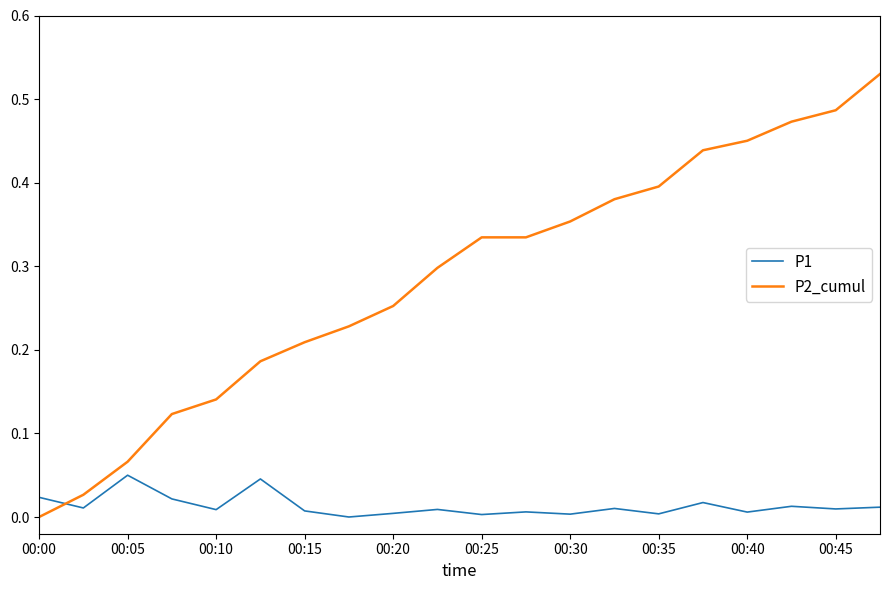

Rank the series by their average value, from highest to lowest.

P2_cumul, P1